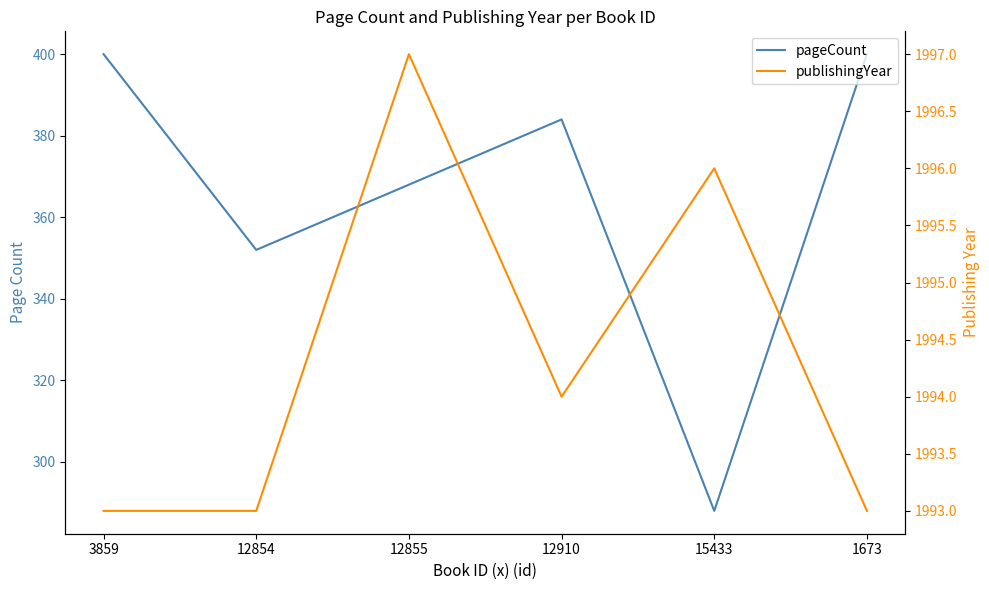

Is this an area chart (filled region under the line)?

No